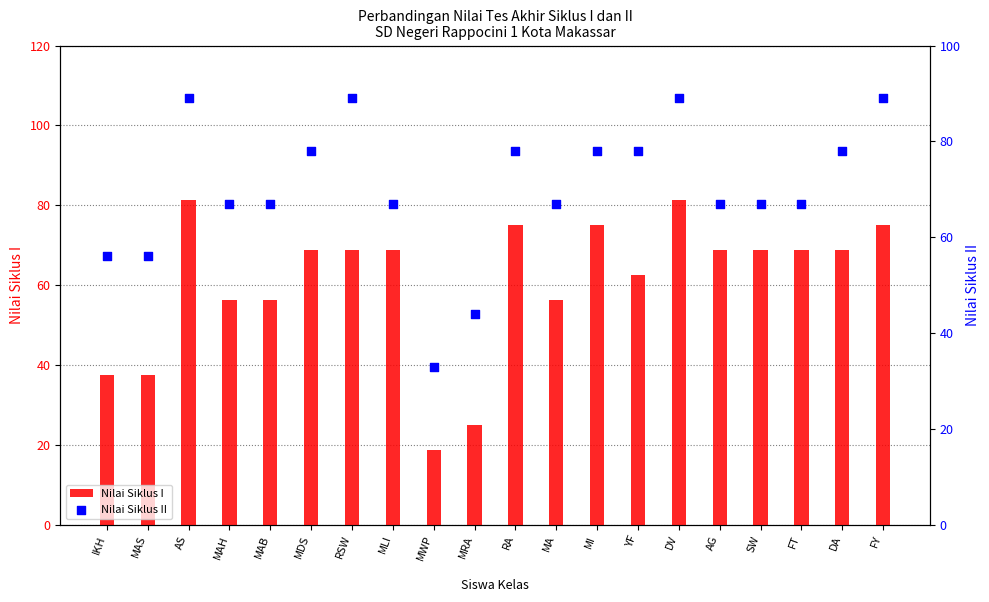

Which series has the largest Y range (max minus min)?

Nilai Siklus I